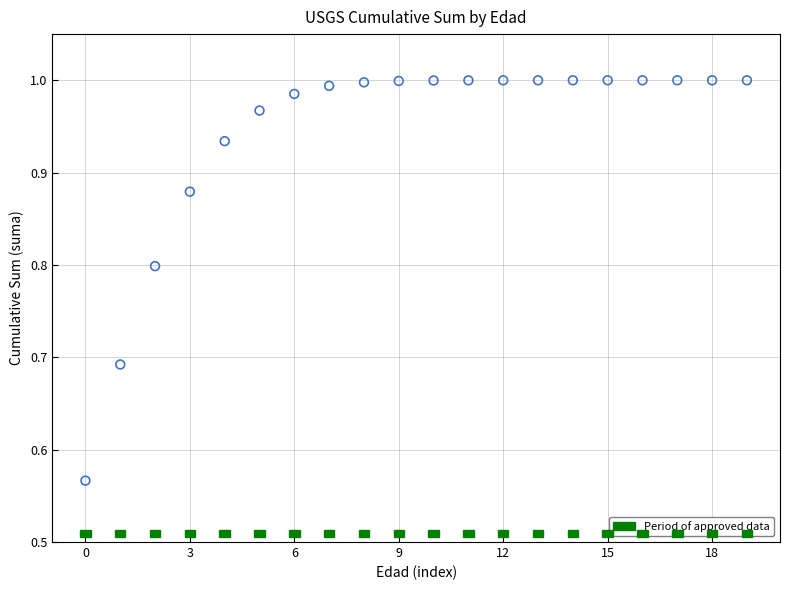

What is the range of Y values (max minus min)?

0.4